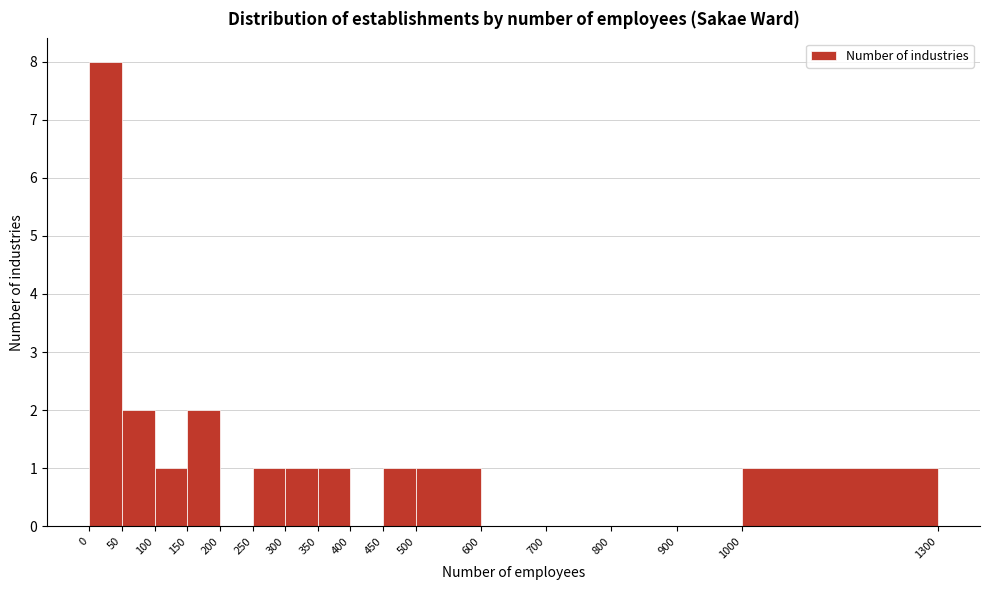

Reading left to right, list every bar in this chart as the range it spans on the x-axis followed by its height. The values are not printed on the chart, so give them approximately, as read against the axis.

0 to 50: 8
50 to 100: 2
100 to 150: 1
150 to 200: 2
200 to 250: 0
250 to 300: 1
300 to 350: 1
350 to 400: 1
400 to 450: 0
450 to 500: 1
500 to 600: 1
600 to 700: 0
700 to 800: 0
800 to 900: 0
900 to 1000: 0
1000 to 1300: 1